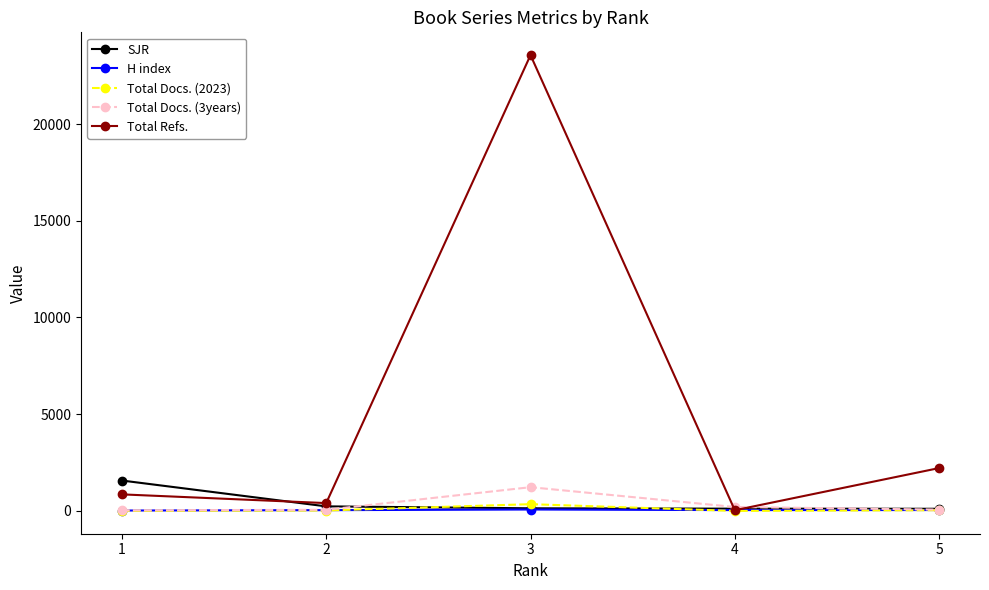

How many distinct data groups are displayed?

5